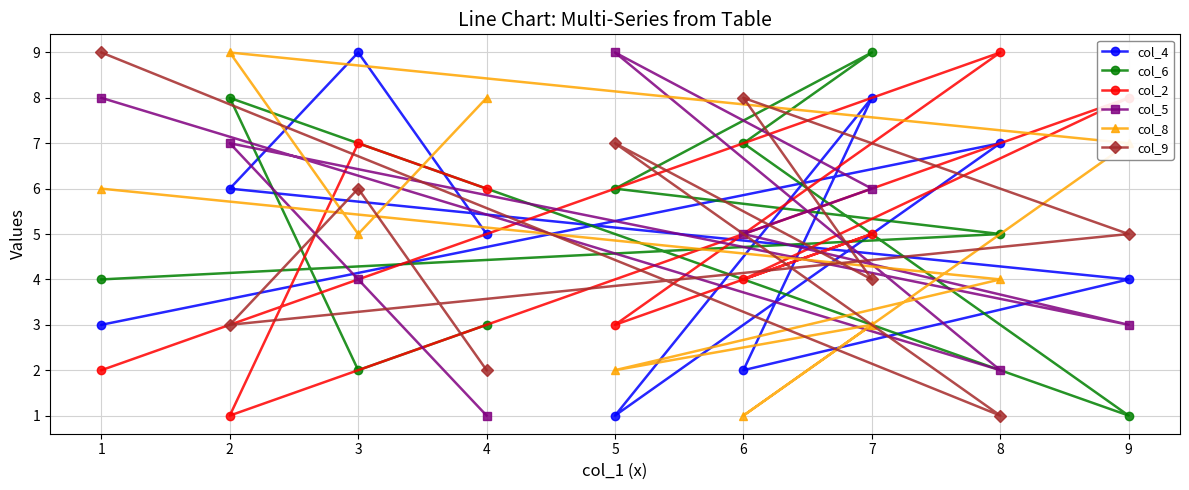

List the labels in order of col_9 value, smallest first.

8, 4, 2, 7, 9, 3, 5, 6, 1